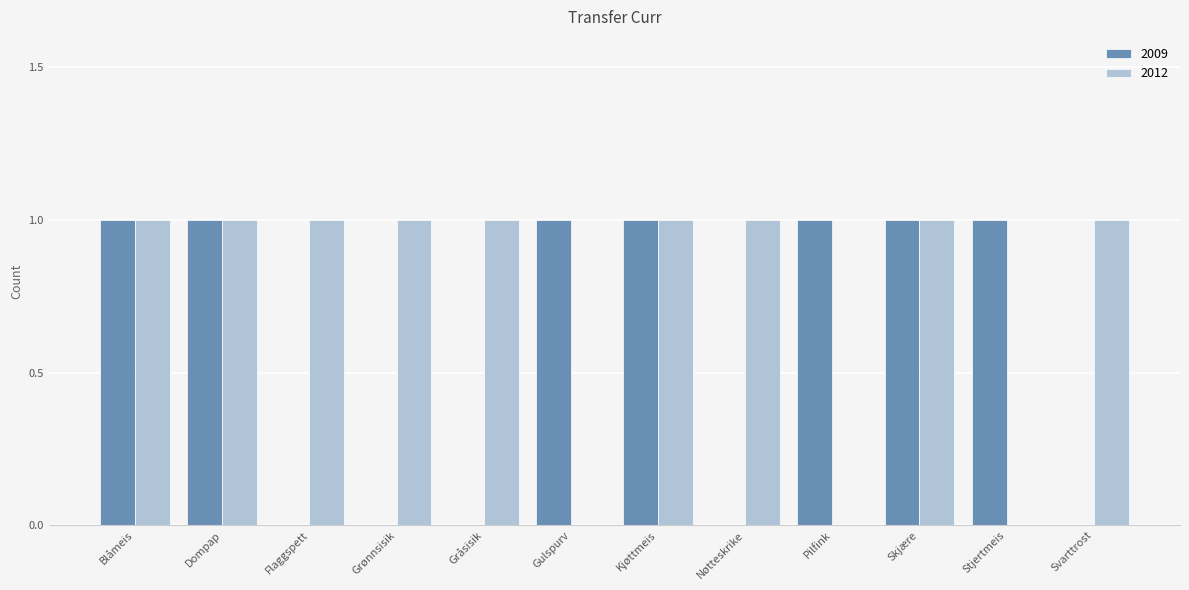

Is it true that 2009 equals 2 at Dompap?

False